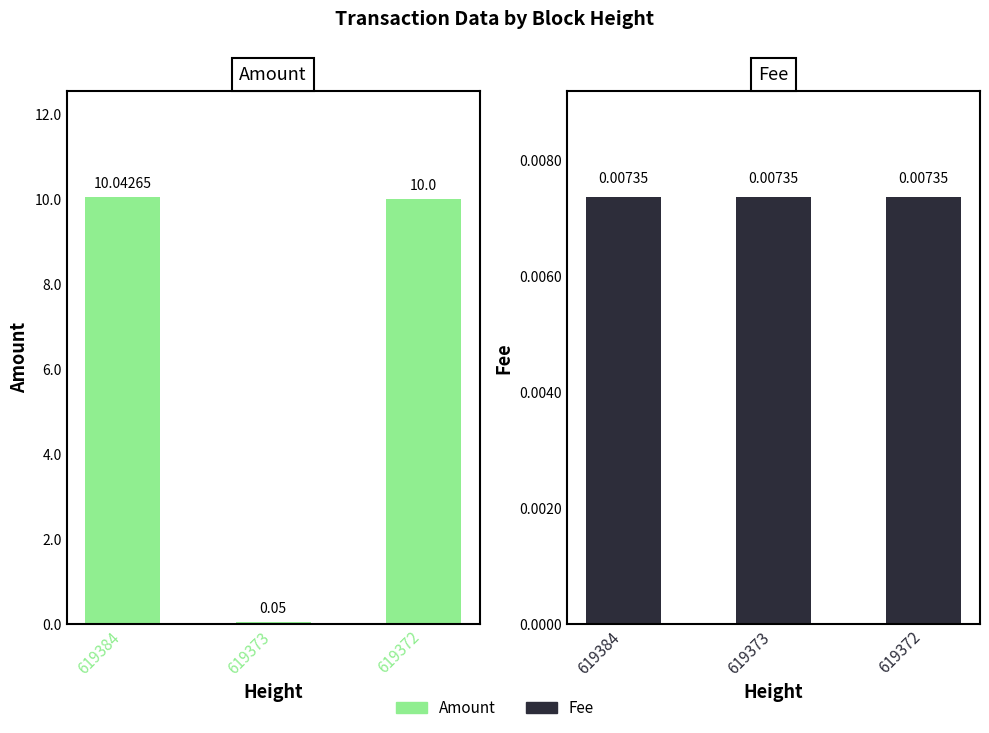

Reading left to right, list all the values displayed in this chart.

Amount: 10.0	0.1	10.0
Fee: 0.0	0.0	0.0